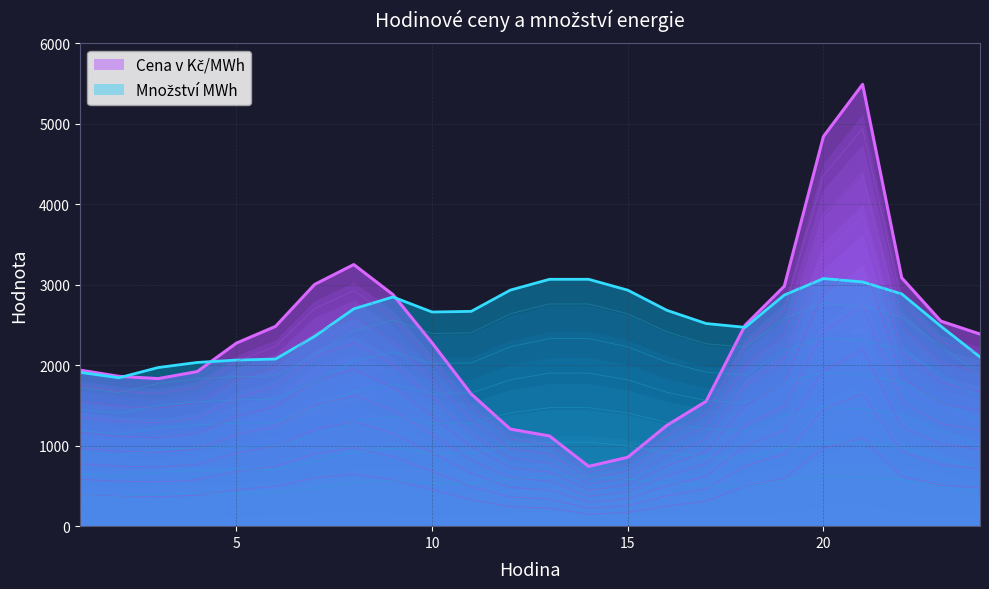

How many data points does each series have?

24